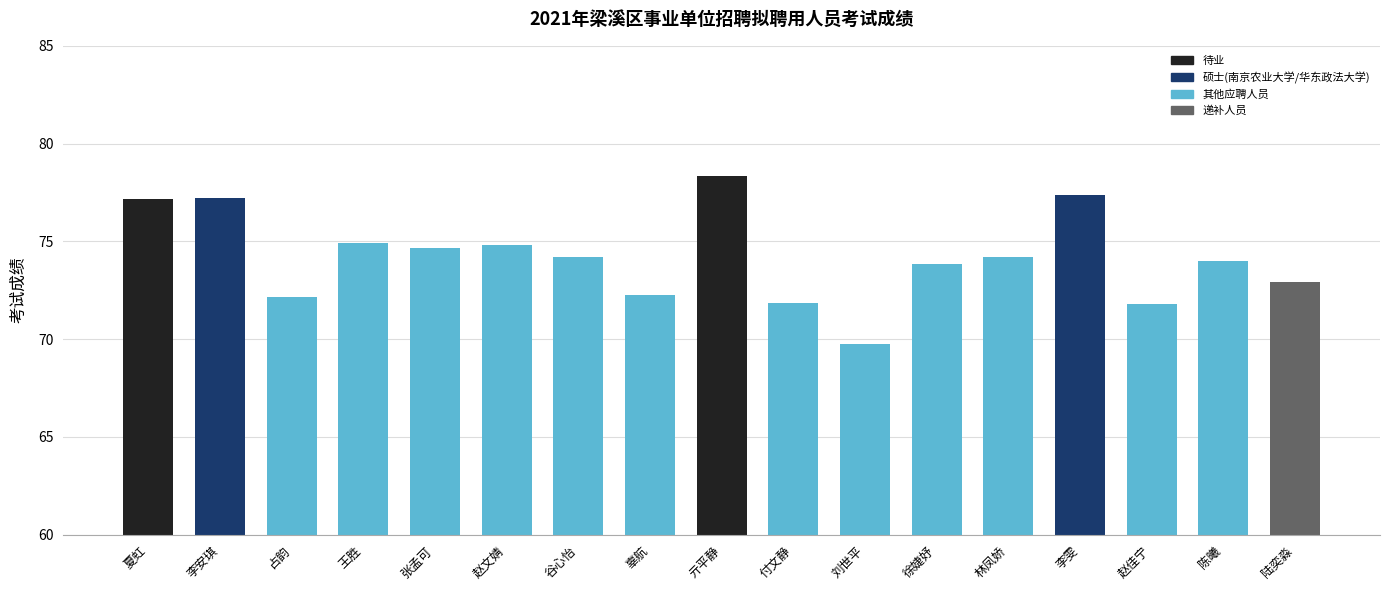

Count the number of data series in this chart.

1